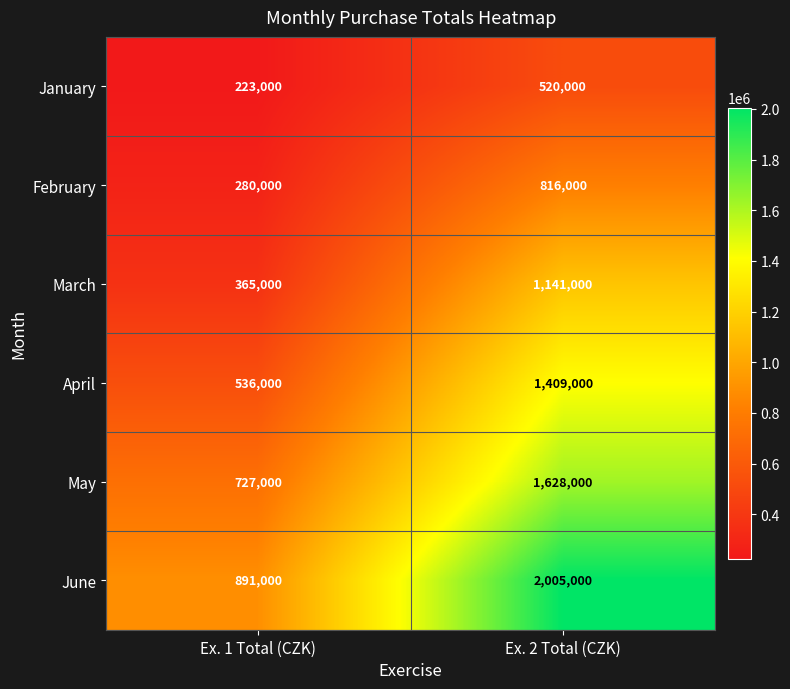

Which series has the largest total across all categories?

June